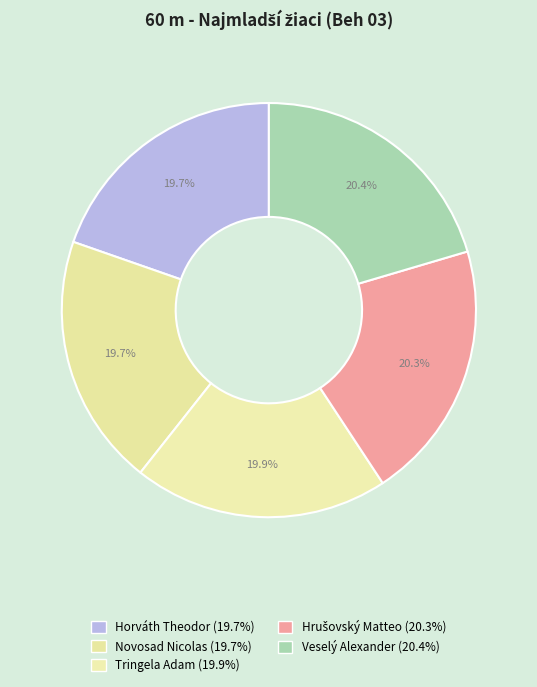

What is the ratio of the value at Hrušovský Matteo to the value at Tringela Adam?

1.0